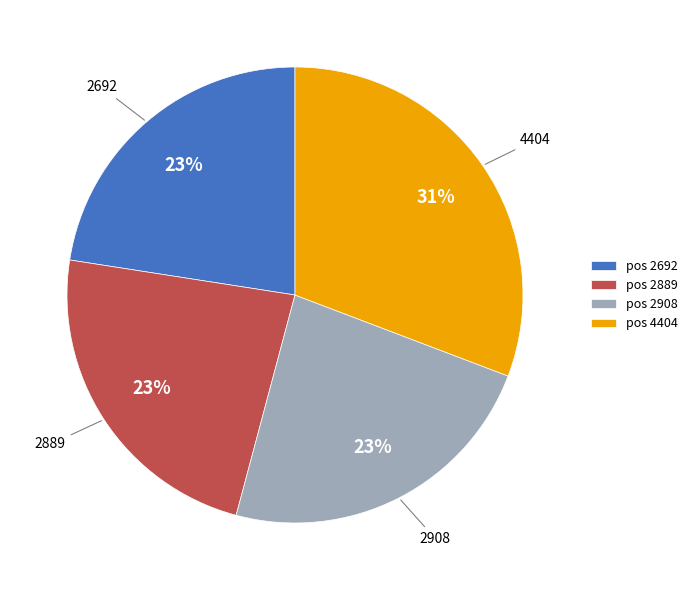

True or false: pos 2692 accounts for 31% of the total.

False